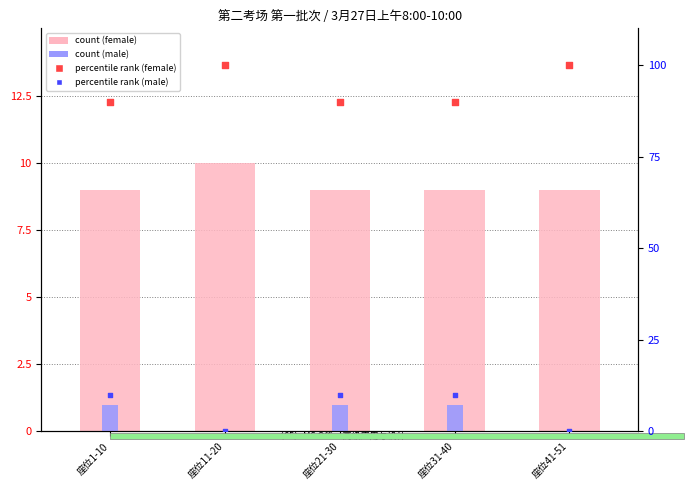

Which series contains the highest Y value?

percentile rank (female)